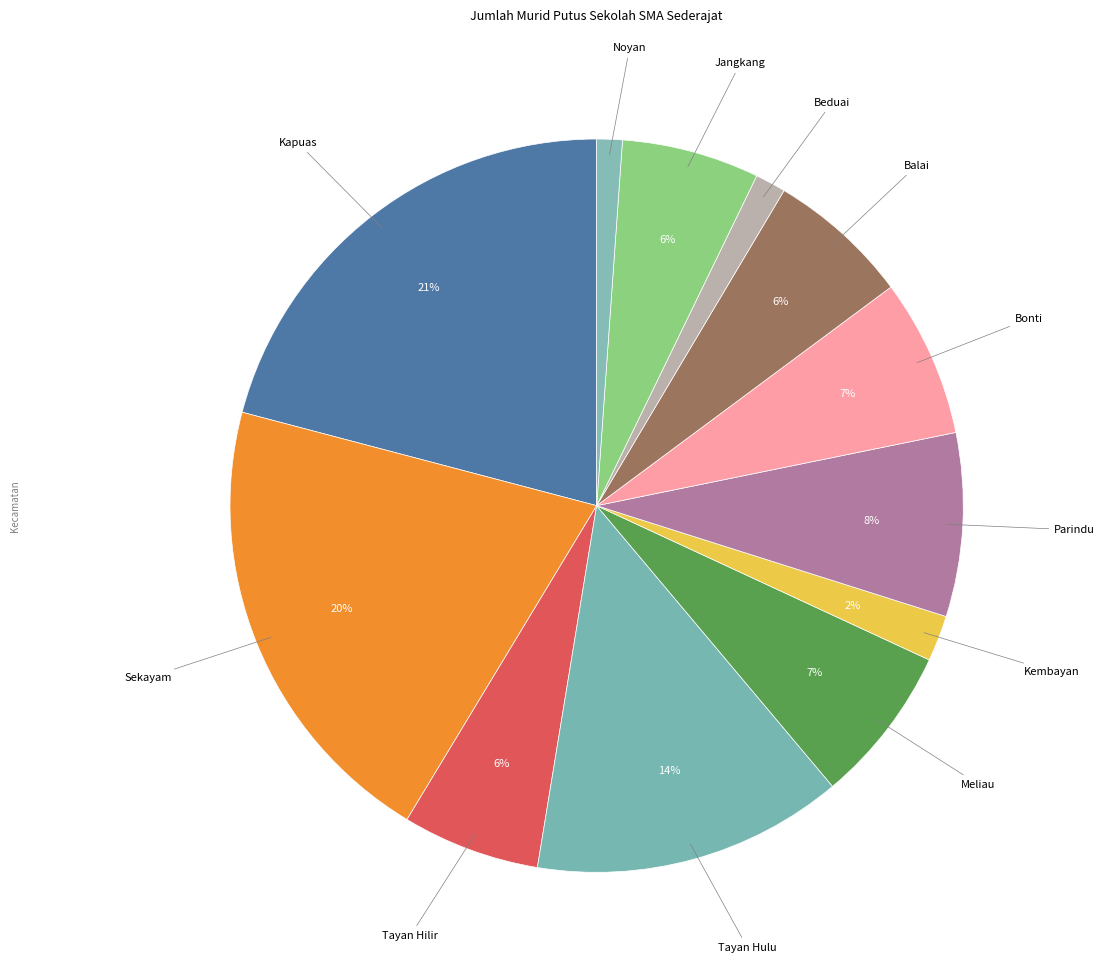

Count the number of slices in the pie.

12